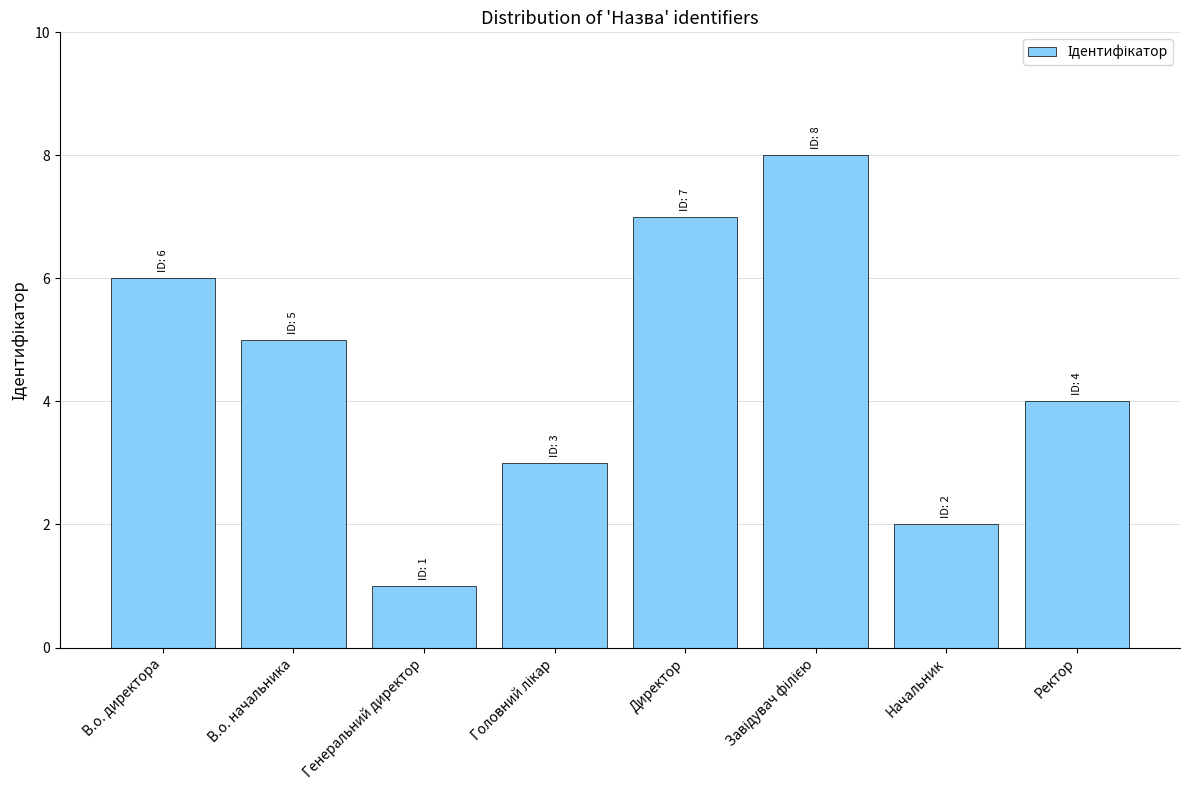

What is the sum of all values?

36